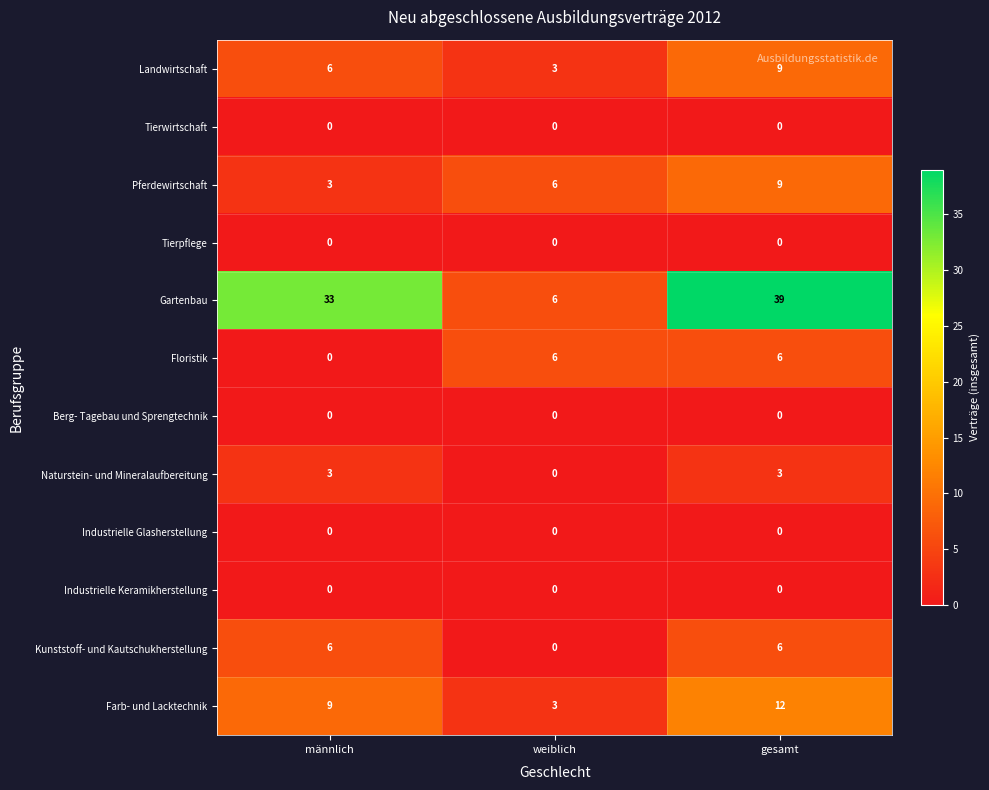

What is the average value of the Farb- und Lacktechnik series?

8